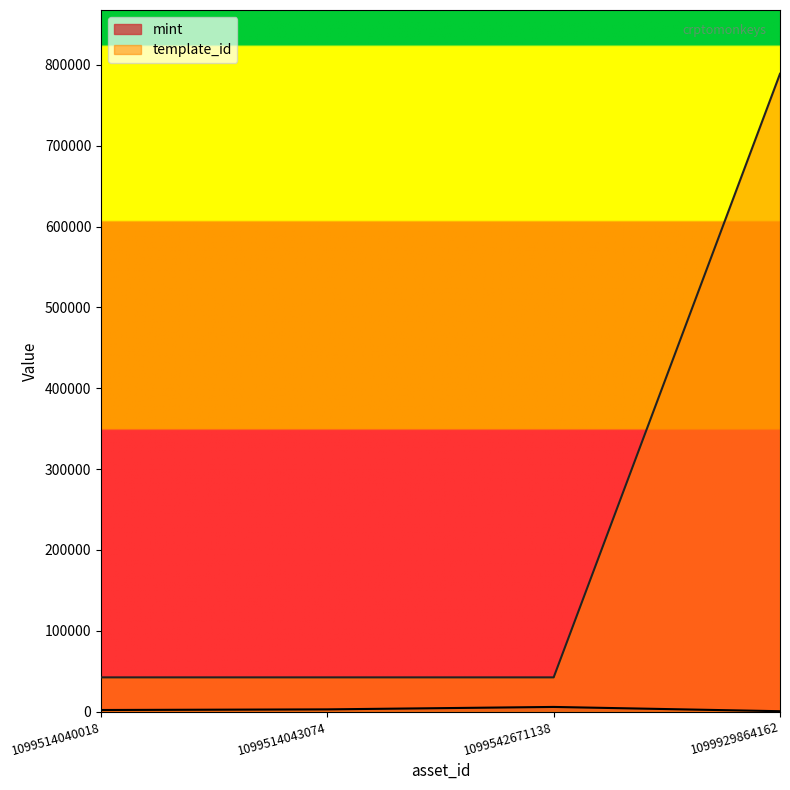

What is the value of the template_id point at the 3rd from the left?

42421